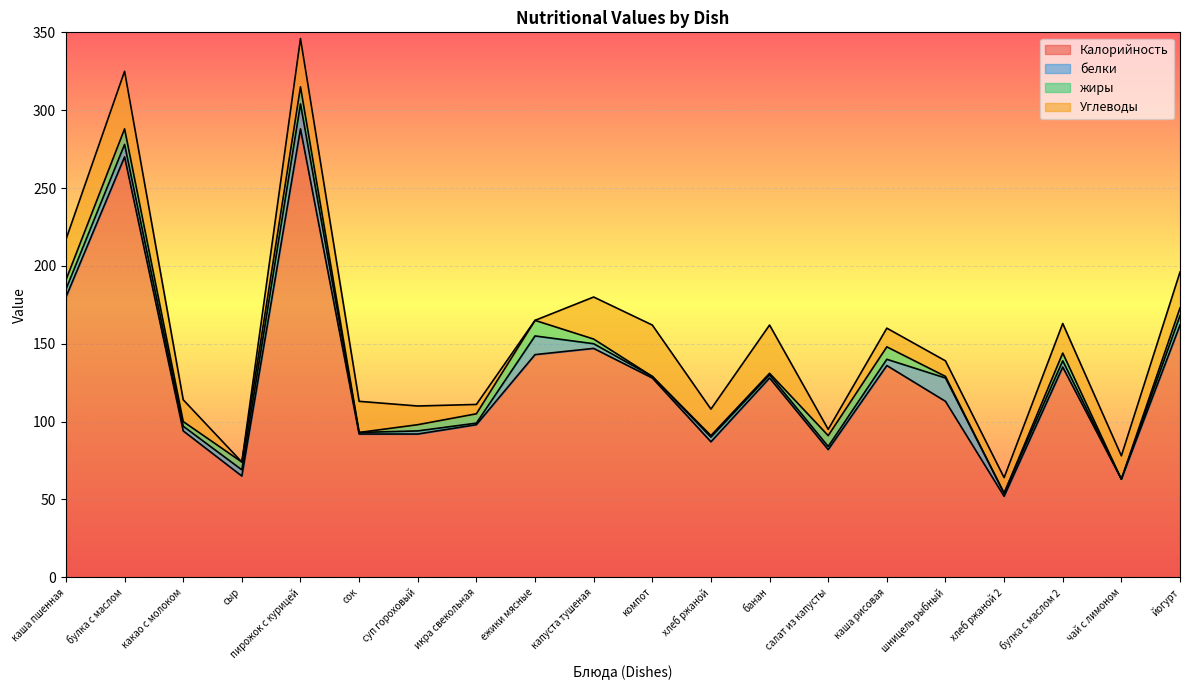

Is the value of белки at каша пшенная greater than the value of Углеводы at йогурт?

No